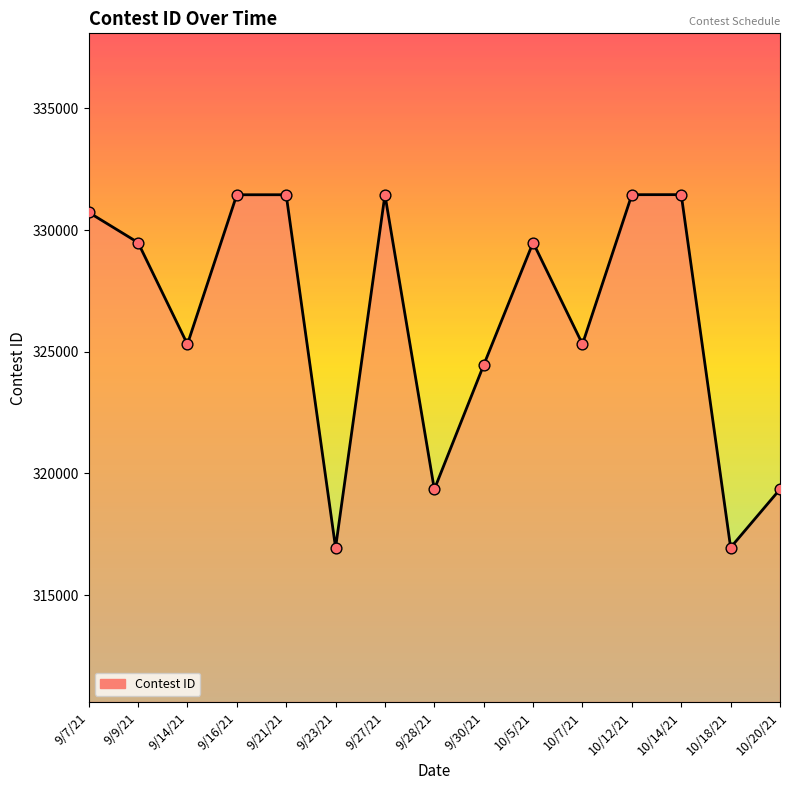

Between 9/21/21 and 9/23/21, which is larger?

9/21/21